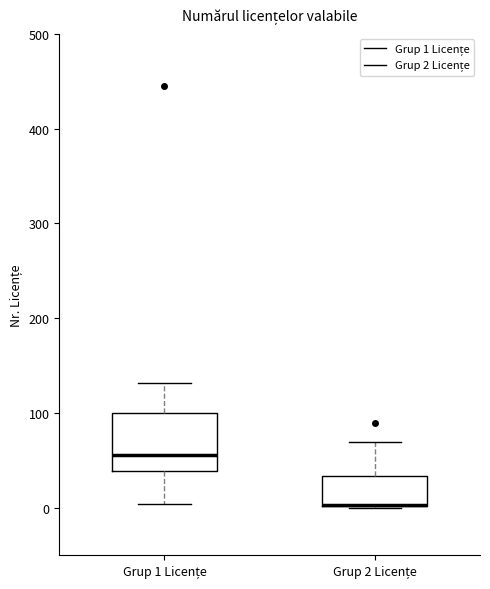

Reading left to right, read every box against the y-axis: the position of its median line, the range the box covers, and the ends of its whiskers. The values are not printed on the chart, so give them approximately, as read against the axis.

Grup 1 Licențe: median 60, box 40 to 100, whiskers 0 to 130
Grup 2 Licențe: median 0 (drawn on the box's lower edge), box 0 to 30, whiskers 0 to 70